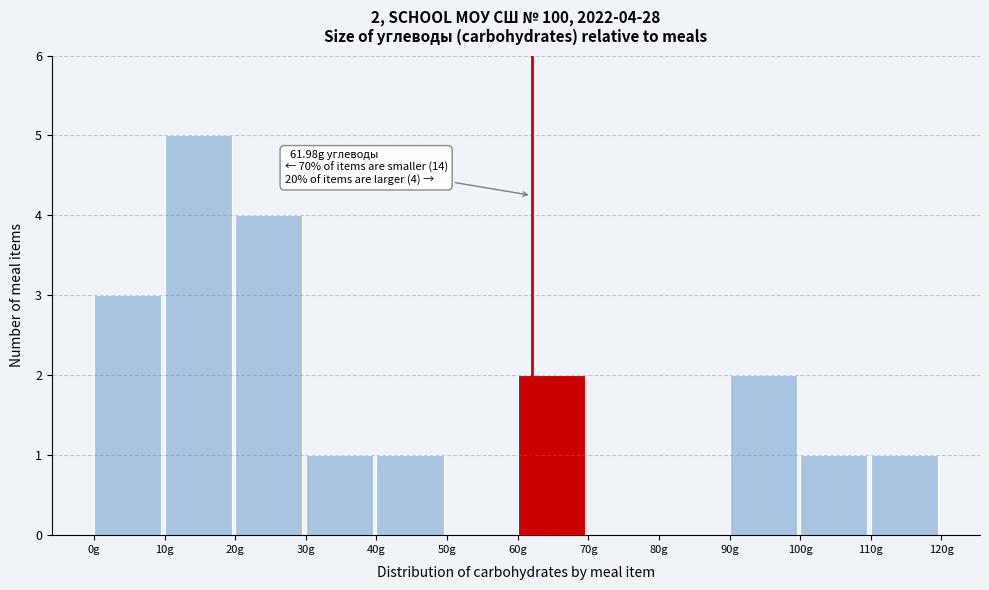

Over which range of the x-axis is the bar tallest?

10 to 20